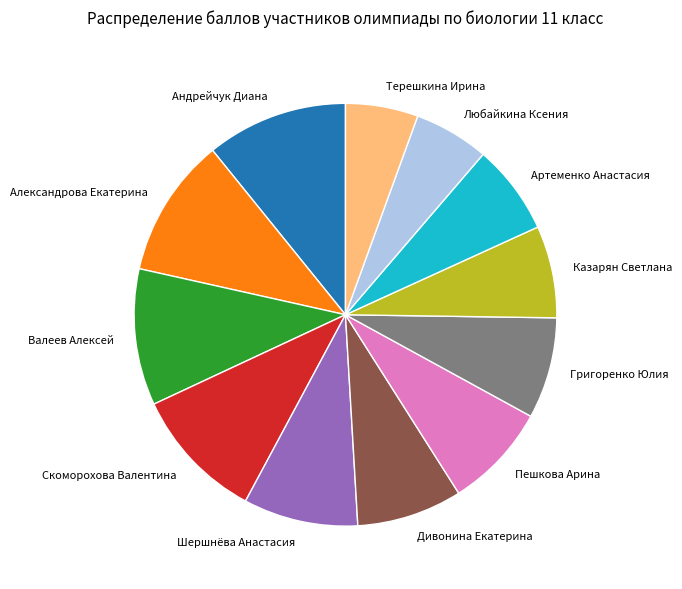

True or false: Александрова Екатерина accounts for 1% of the total.

False